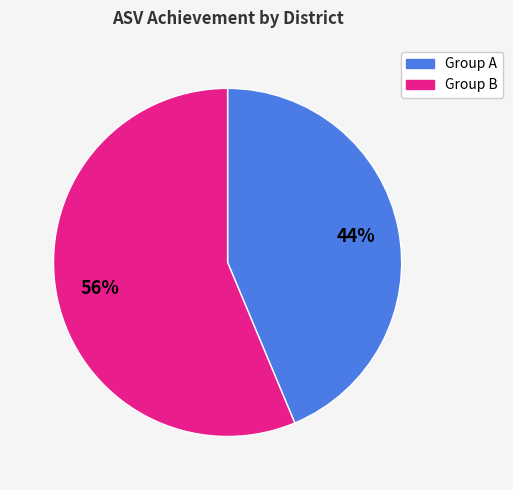

Does any single category account for the majority?

Yes